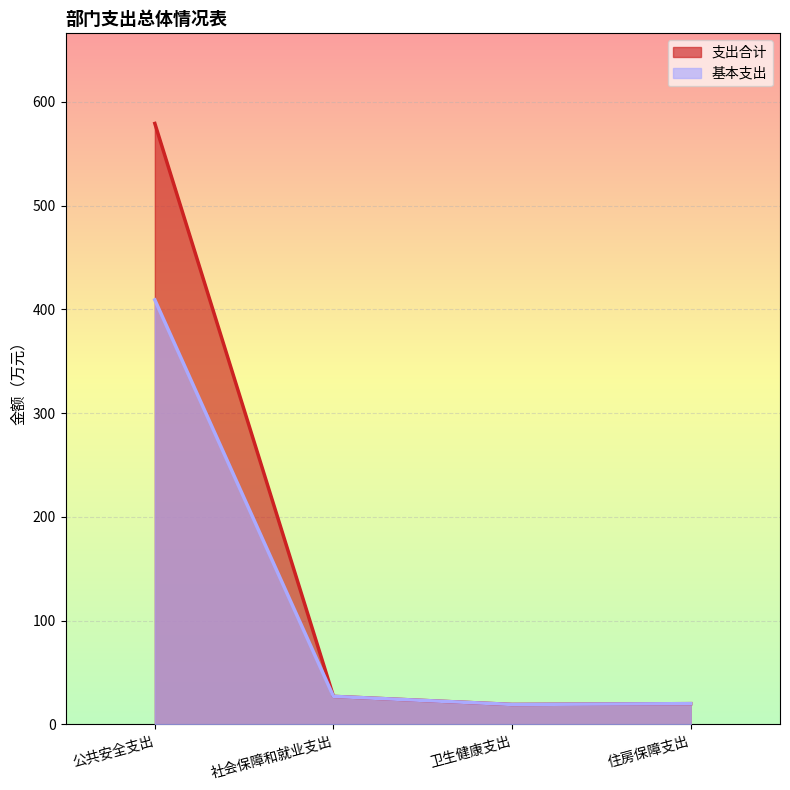

Between 社会保障和就业支出 and 卫生健康支出, which series saw the biggest shift?

支出合计